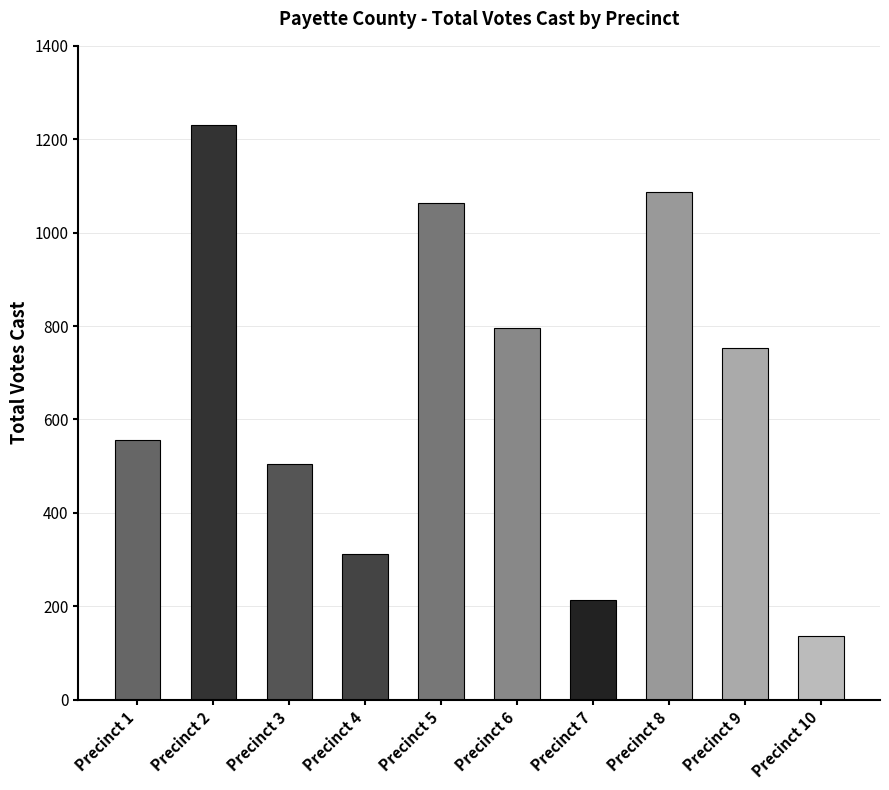

What is the value of the 10th bar from the left?

136